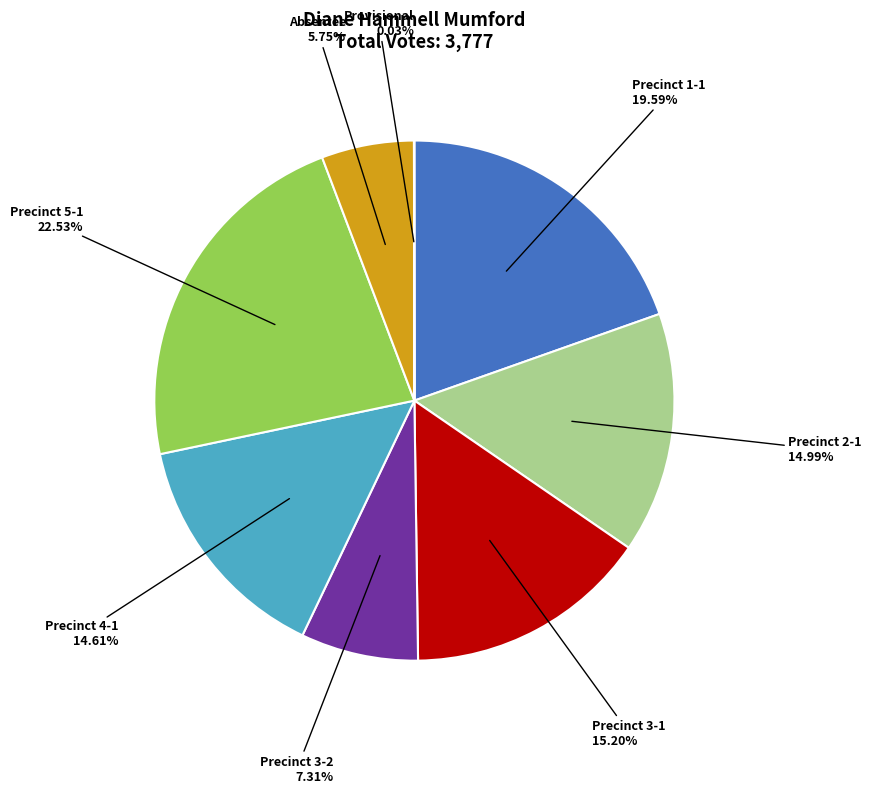

Does any single category account for the majority?

No